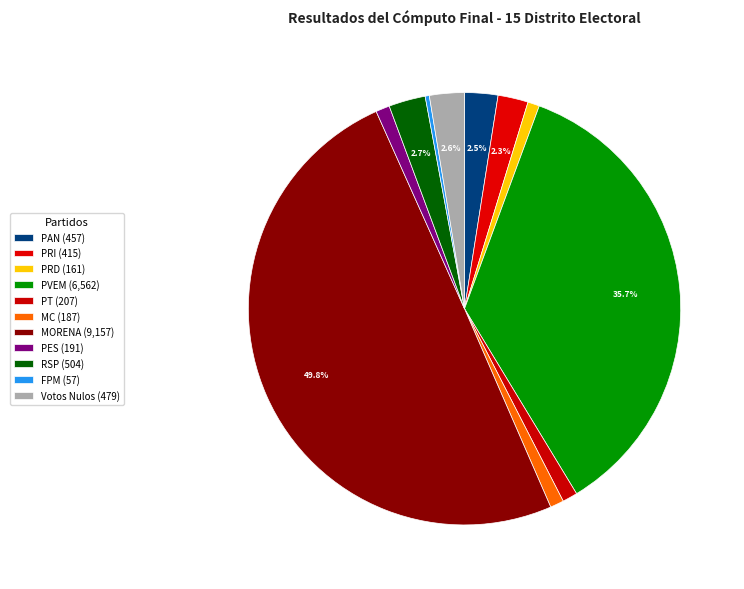

Count the number of slices in the pie.

11